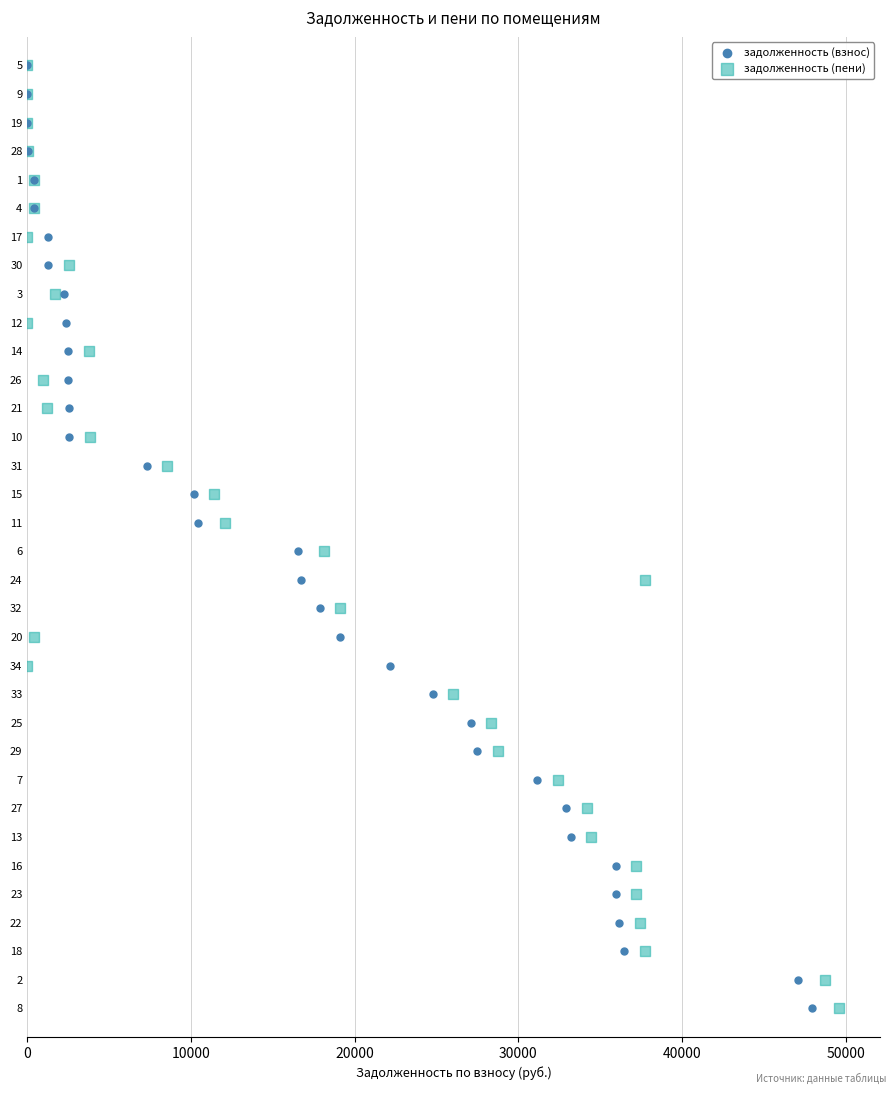

What are all the series names shown in the legend?

задолженность (взнос), задолженность (пени)